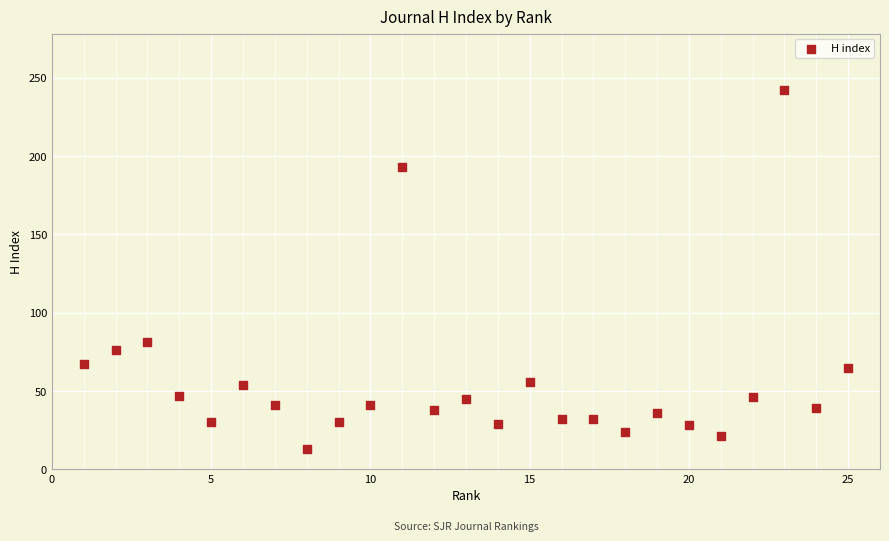

What Y value in the scatter plot is closest to 127?

81